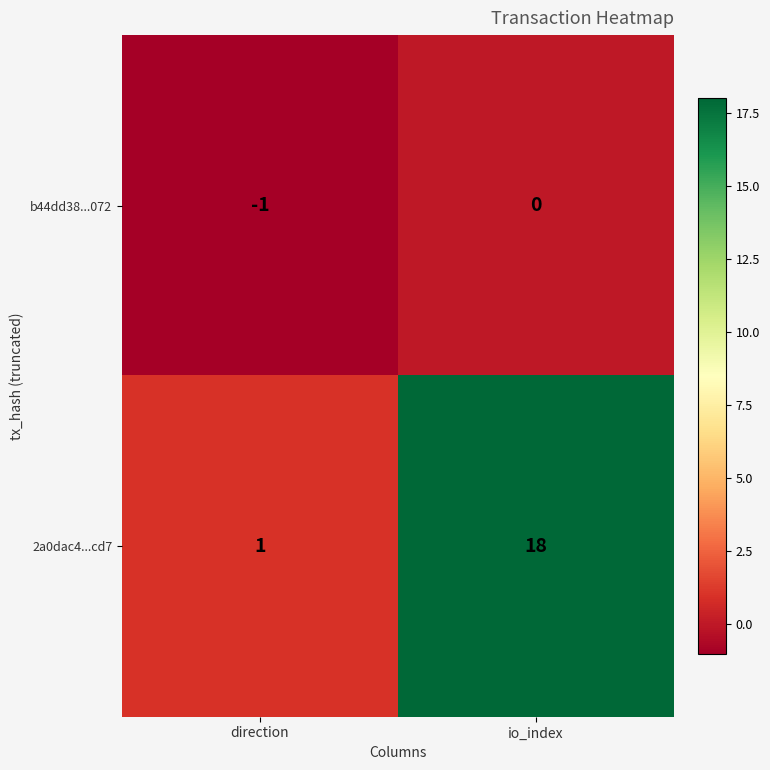

Which series changed the most between direction and io_index?

2a0dac4...cd7